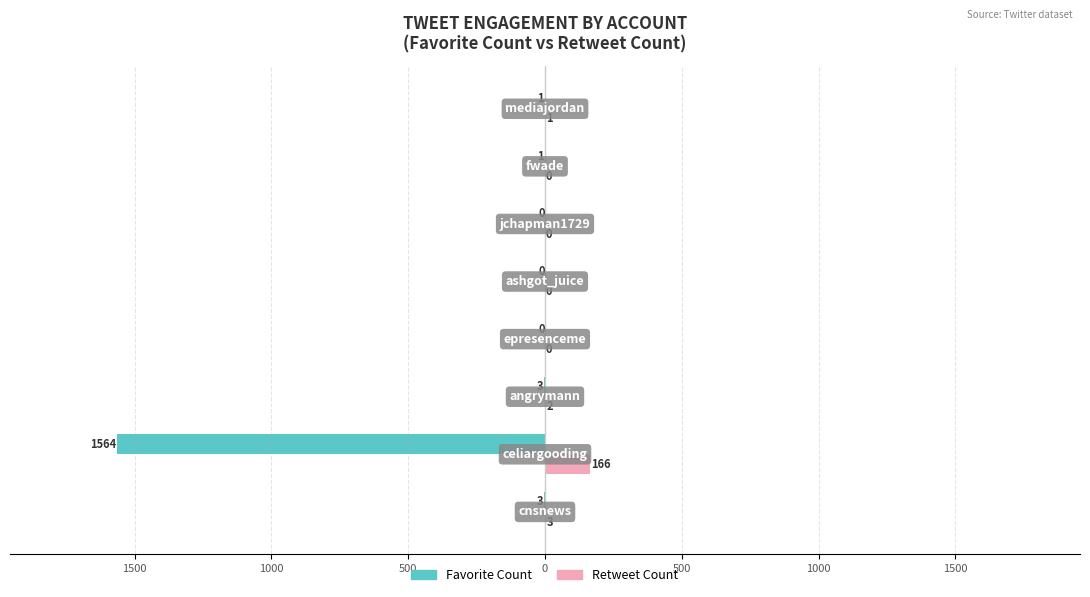

What are all the series names shown in the legend?

Favorite Count, Retweet Count